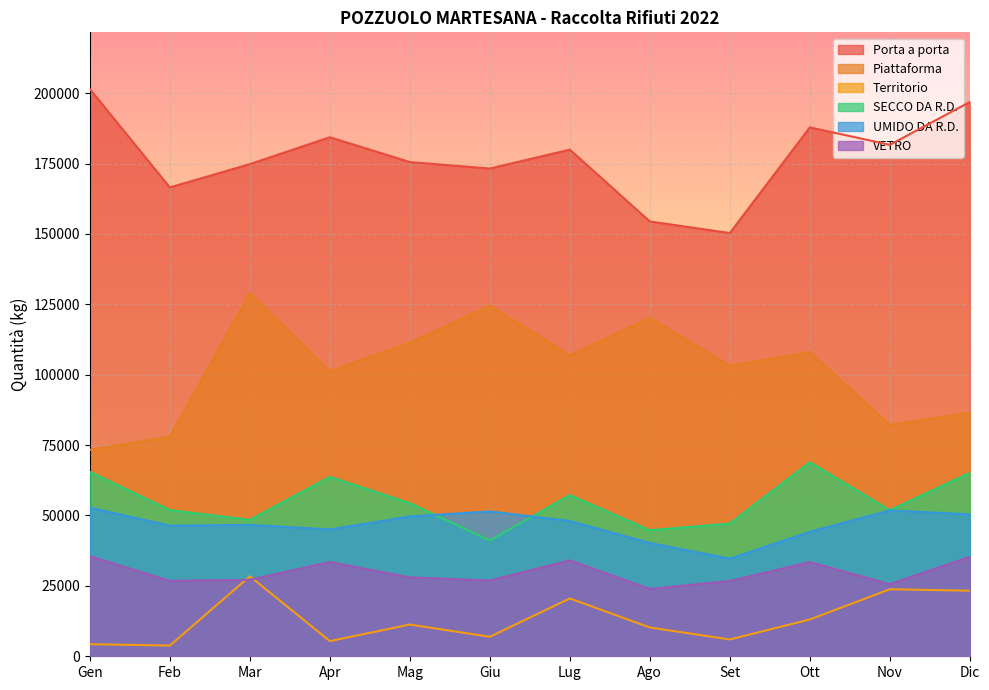

Which label corresponds to the largest value in the chart?

Gen